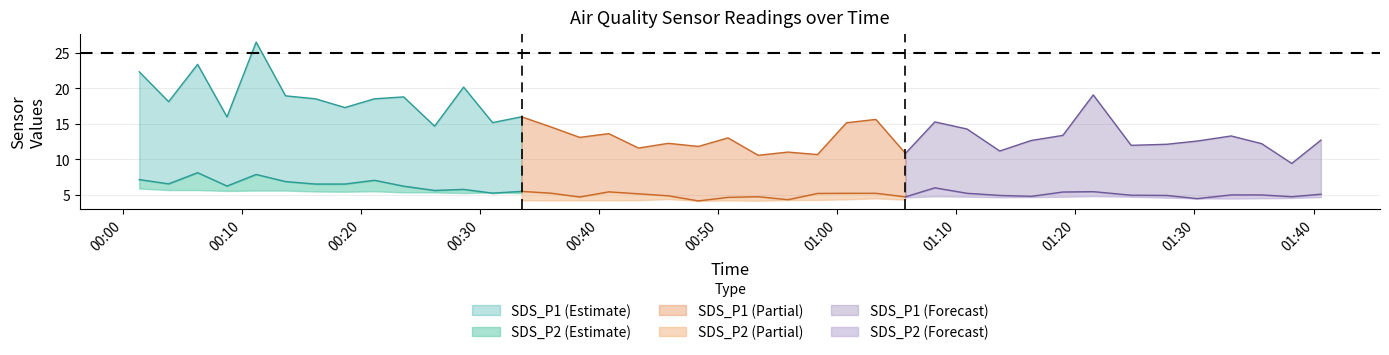

True or false: SDS_P1 and SDS_P2 cross at least once.

False